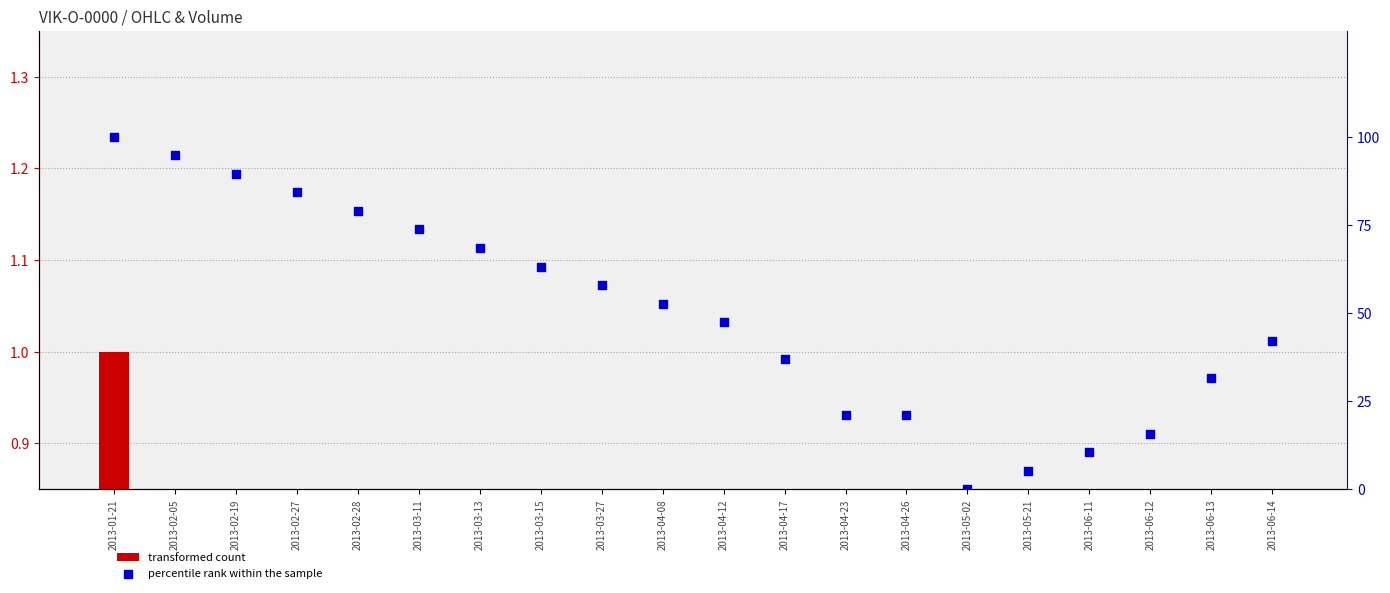

Which series reaches the maximum Y coordinate?

percentile rank within the sample